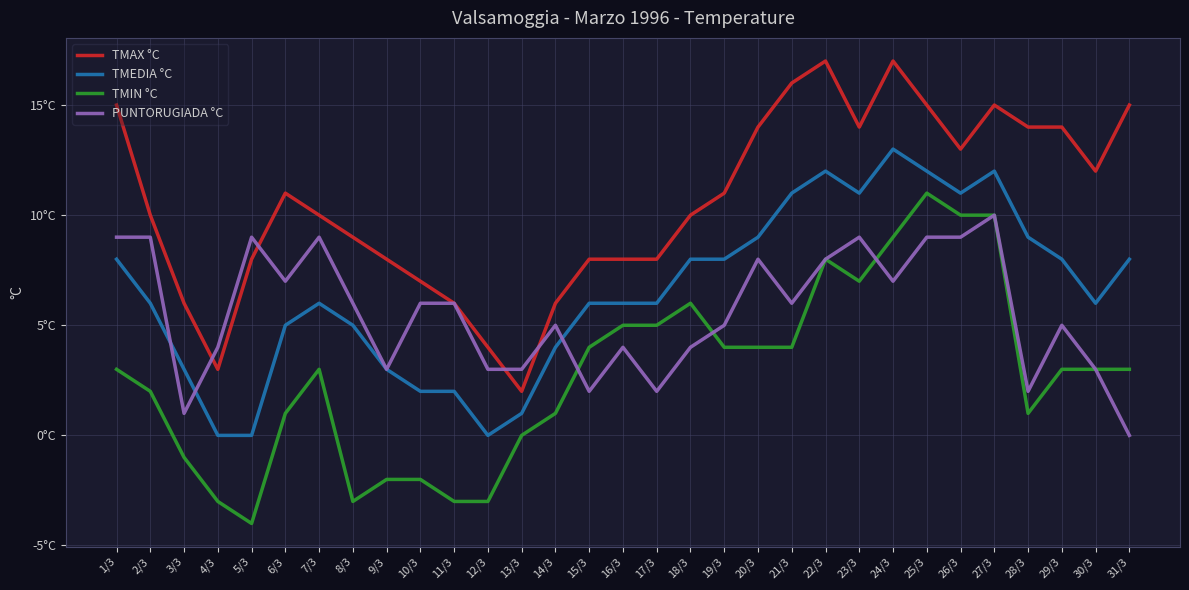

Between 5/3 and 18/3, which series saw the biggest shift?

TMIN °C